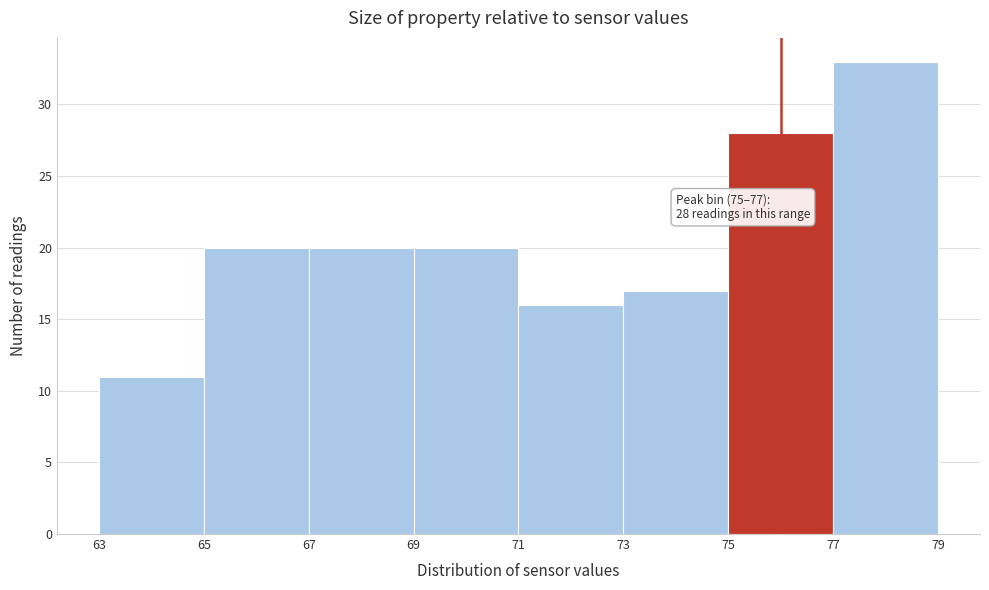

Over which range of the x-axis is the bar tallest?

77 to 79